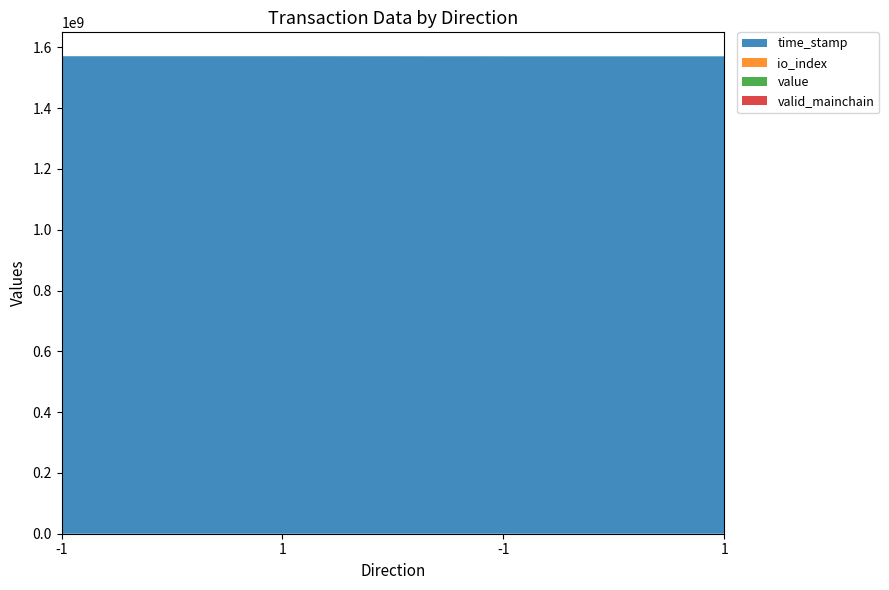

Reading left to right, what are all the values shown in this chart?

time_stamp: -1=1571064699.0	1=1571049957.0	-1=1570762596.0	1=1570726016.0
io_index: -1=9.0	1=2.0	-1=29.0	1=9.0
value: -1=39.1	1=39.1	-1=10.7	1=10.7
valid_mainchain: -1=1.0	1=1.0	-1=1.0	1=1.0